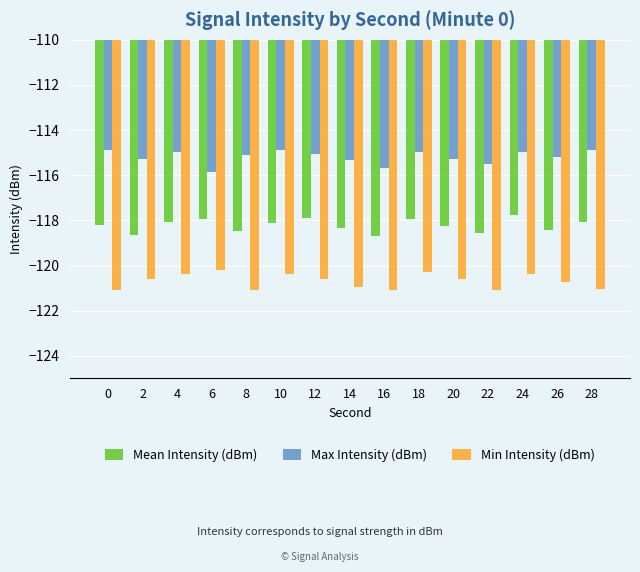

Which series has the largest total across all categories?

Max Intensity (dBm)